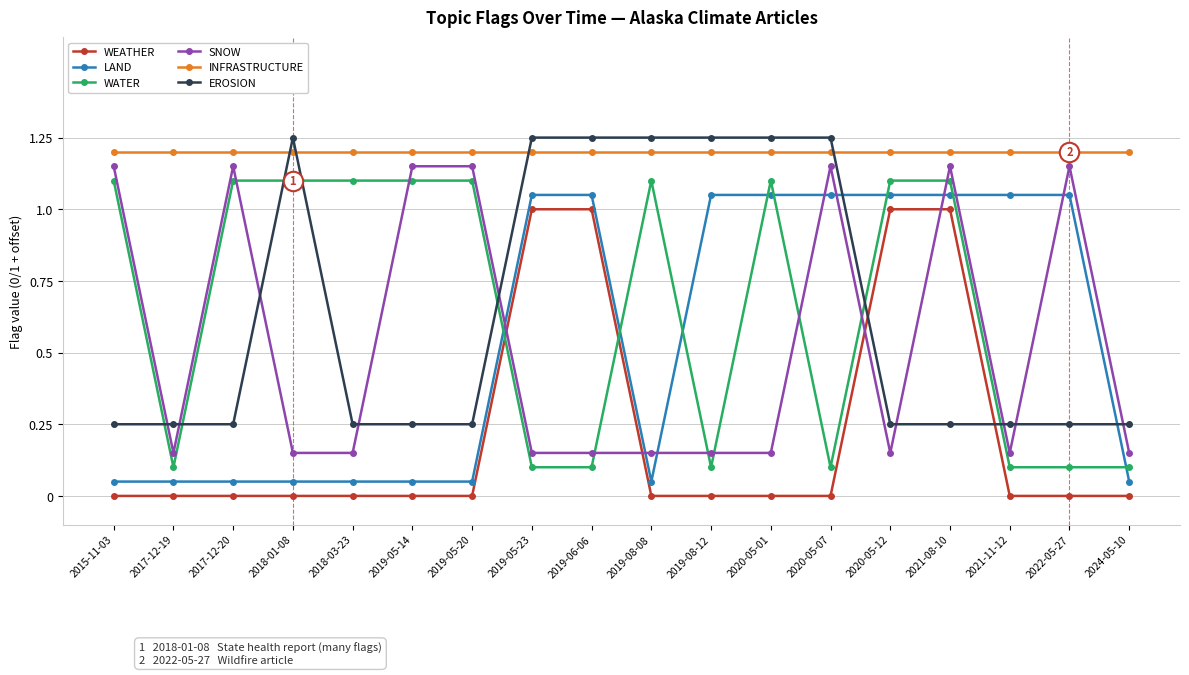

How many intersections are there between WEATHER and WATER?

2